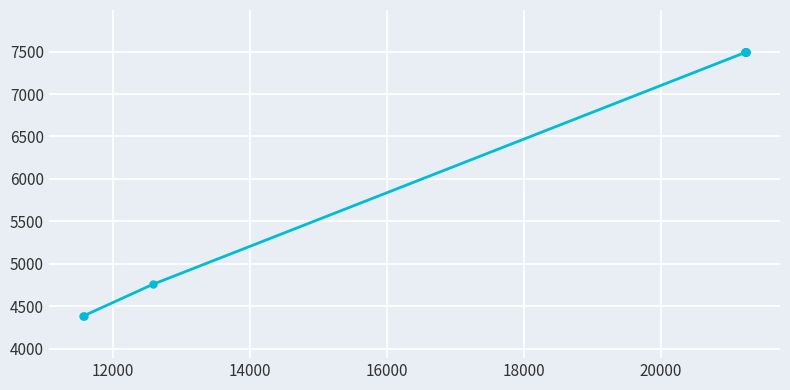

Reading left to right, extract all data points from this chart.

4387	4387	4757	7490	7490	7490	7490	7490	7490	7490